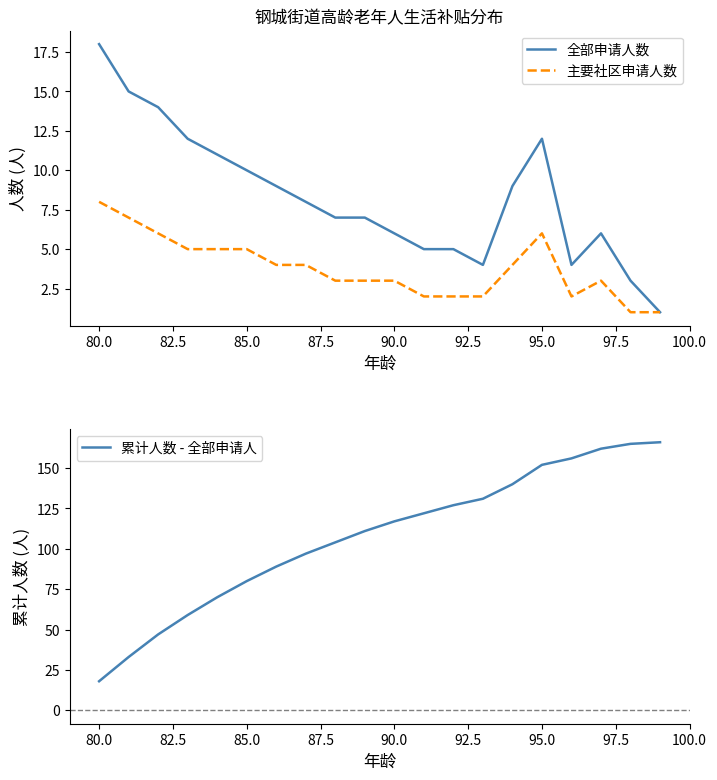

True or false: 全部申请人数 has a value of 4 at 90.0.

False